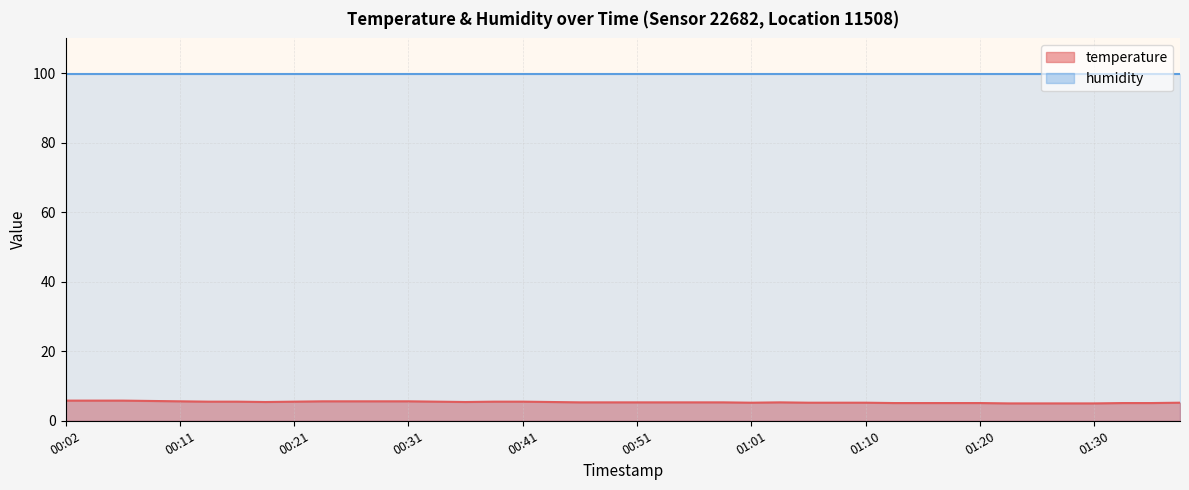

Which has a higher value, 00:48 or 00:36?

00:36